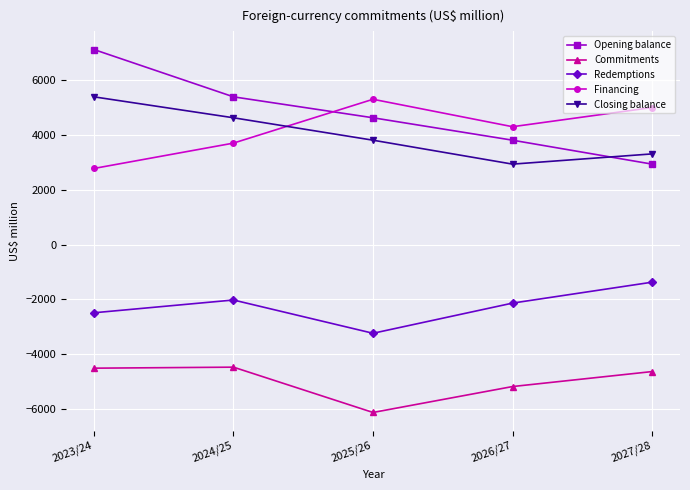

How many values in the Closing balance series are below 3811?

2